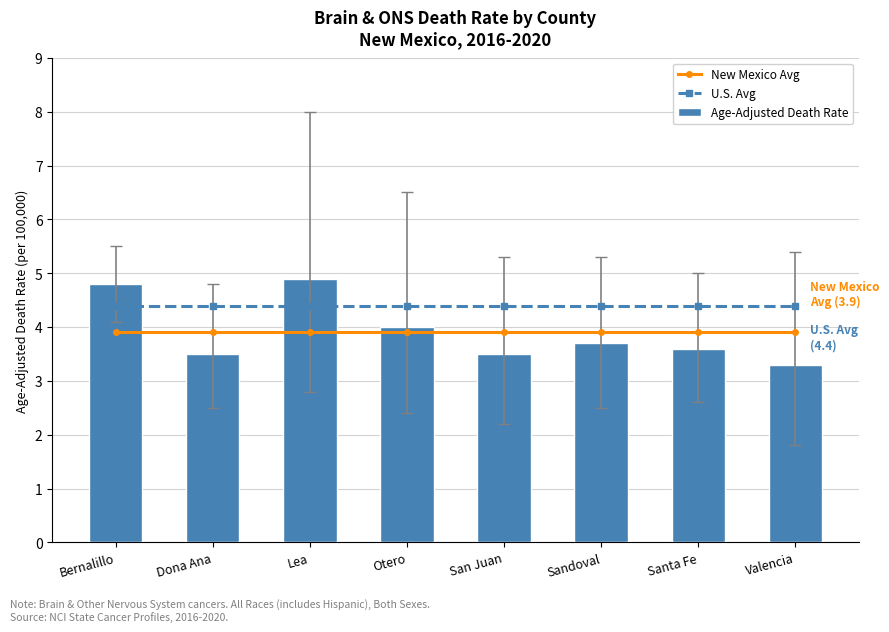

How many groups of bars are there?

8